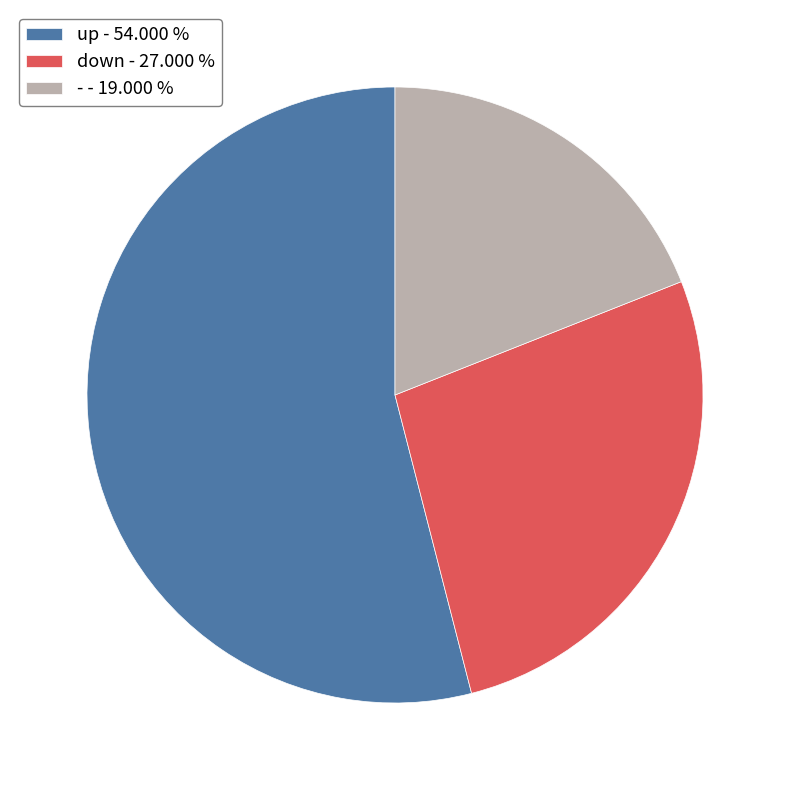

Combined, do up - 54.000 % and - - 19.000 % account for over 50%?

Yes